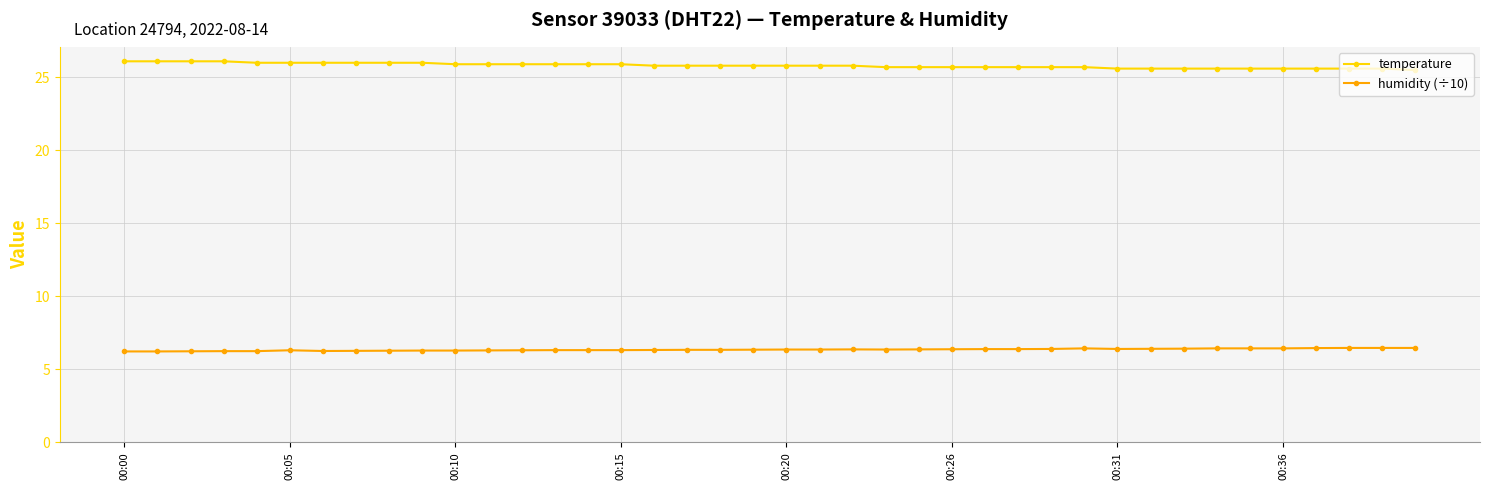

What is the minimum value shown in the chart?

6.2